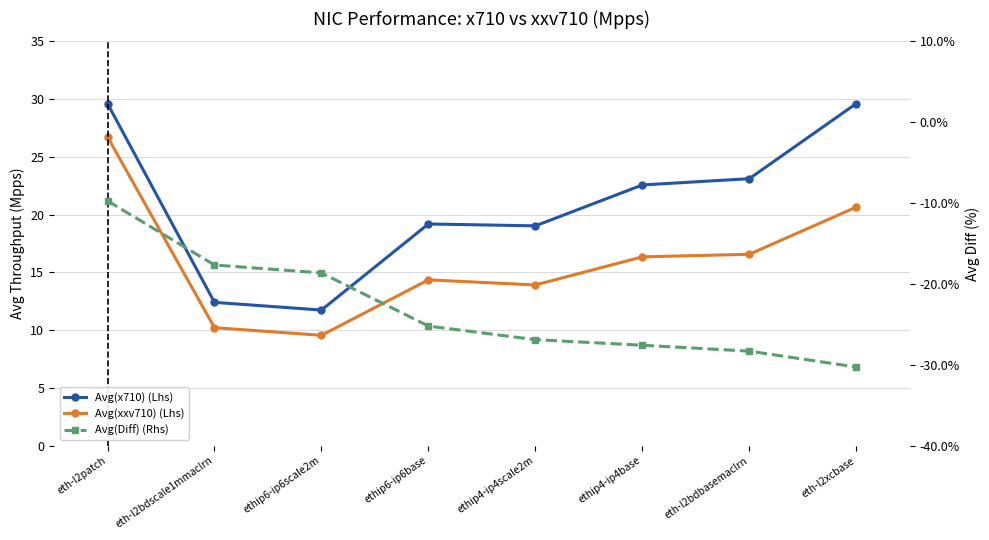

Which series has the largest range (max minus min)?

Avg(Diff) (Rhs)